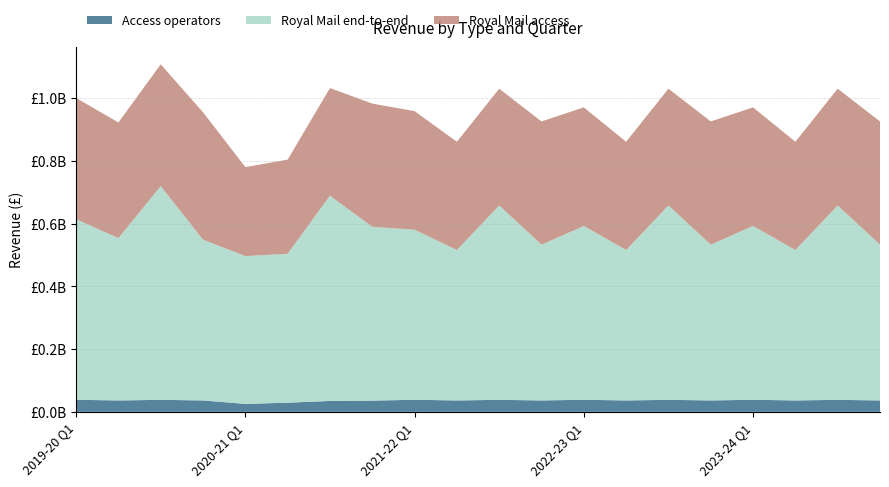

Reading left to right, extract all data points from this chart.

Royal Mail end-to-end: 2019-20 Q1=576163661.6	2019-20 Q2=517658909.4	2019-20 Q3=681586889.0	2019-20 Q4=512750510.4	2020-21 Q1=471477050.7	2020-21 Q2=474924003.3	2020-21 Q3=654594891.6	2020-21 Q4=554441629.5	2021-22 Q1=542491265.7	2021-22 Q2=479837352.2	2021-22 Q3=620104143.4	2021-22 Q4=497027675.6	2022-23 Q1=554441629.5	2022-23 Q2=479837352.2	2022-23 Q3=620104143.4	2022-23 Q4=497027675.6	2023-24 Q1=554441629.5	2023-24 Q2=479837352.2	2023-24 Q3=620104143.4	2023-24 Q4=497027675.6
Royal Mail access: 2019-20 Q1=386688533.0	2019-20 Q2=369005671.7	2019-20 Q3=388684639.9	2019-20 Q4=406528409.6	2020-21 Q1=283873684.3	2020-21 Q2=300431937.3	2020-21 Q3=343467139.5	2020-21 Q4=393011254.1	2021-22 Q1=378262636.9	2021-22 Q2=345324945.1	2021-22 Q3=372442068.0	2021-22 Q4=392984399.0	2022-23 Q1=378262636.9	2022-23 Q2=345324945.1	2022-23 Q3=372442068.0	2022-23 Q4=392984399.0	2023-24 Q1=378262636.9	2023-24 Q2=345324945.1	2023-24 Q3=372442068.0	2023-24 Q4=392984399.0
Access operators: 2019-20 Q1=38545648.0	2019-20 Q2=36424549.0	2019-20 Q3=38325279.0	2019-20 Q4=36448597.0	2020-21 Q1=25390986.0	2020-21 Q2=29263634.0	2020-21 Q3=34835652.0	2020-21 Q4=35856388.0	2021-22 Q1=38545648.0	2021-22 Q2=36424549.0	2021-22 Q3=38325279.0	2021-22 Q4=36448597.0	2022-23 Q1=38545648.0	2022-23 Q2=36424549.0	2022-23 Q3=38325279.0	2022-23 Q4=36448597.0	2023-24 Q1=38545648.0	2023-24 Q2=36424549.0	2023-24 Q3=38325279.0	2023-24 Q4=36448597.0